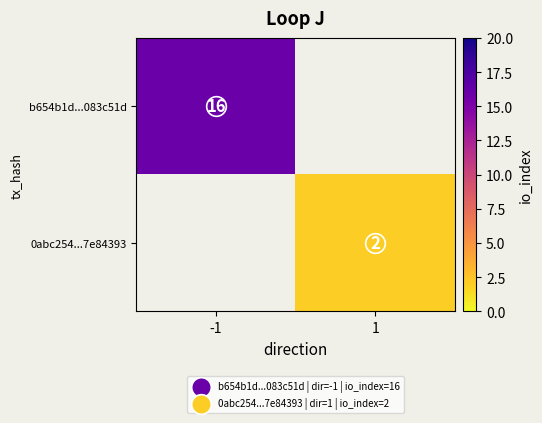

Which category has the lowest value across all series?

1